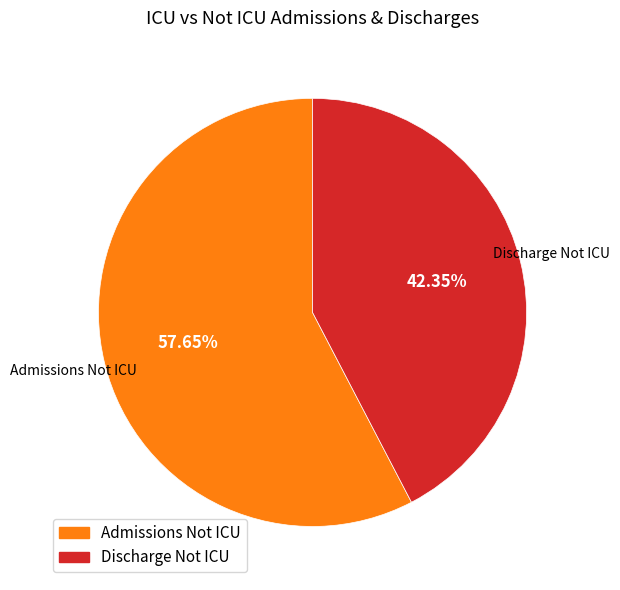

Is there a majority slice in this chart?

Yes